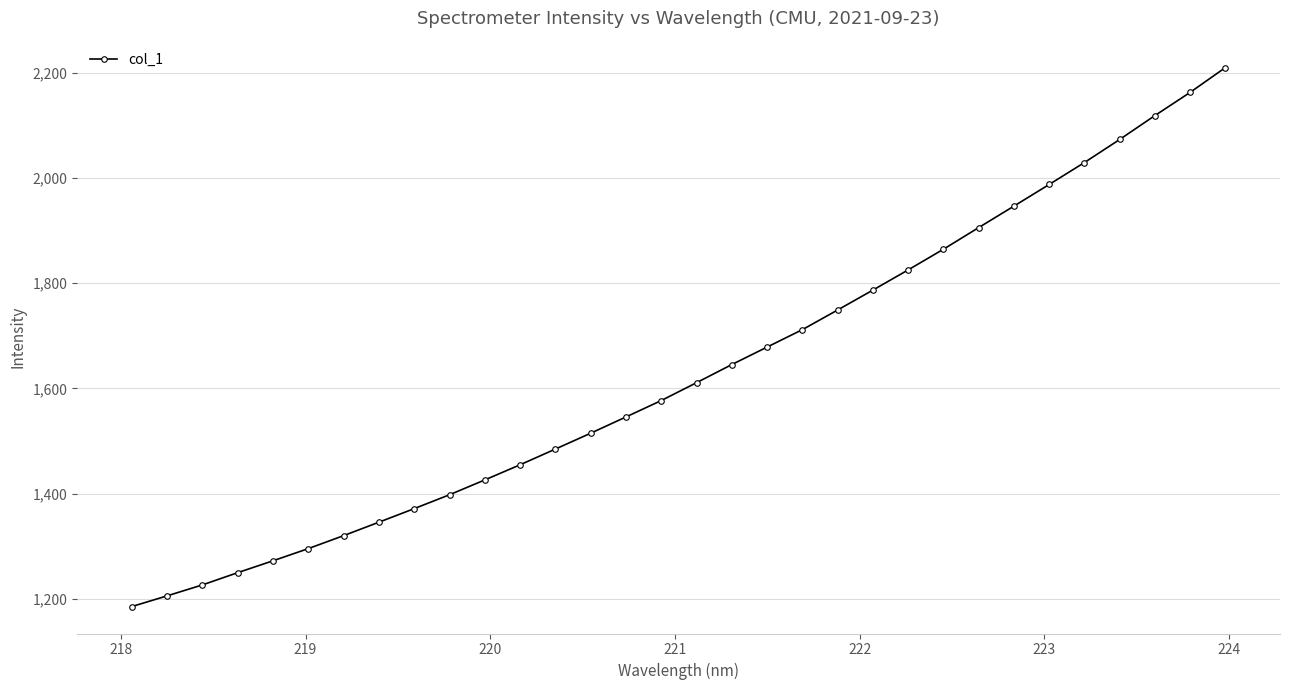

What is the sum of all values?

52183.4